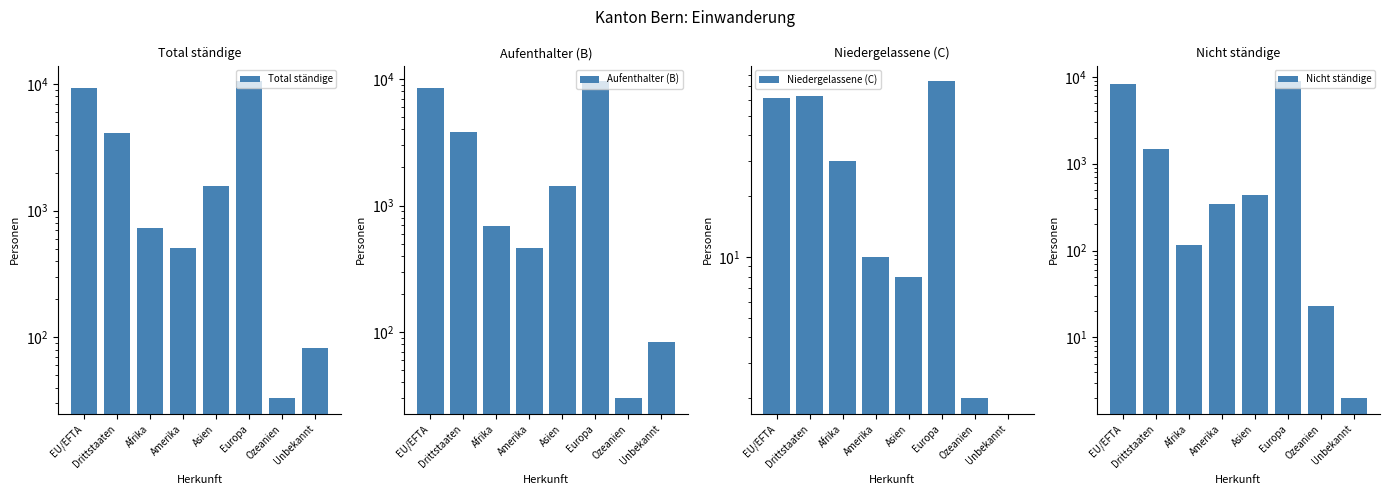

Where does the Nicht ständige series first go above 438?

EU/EFTA